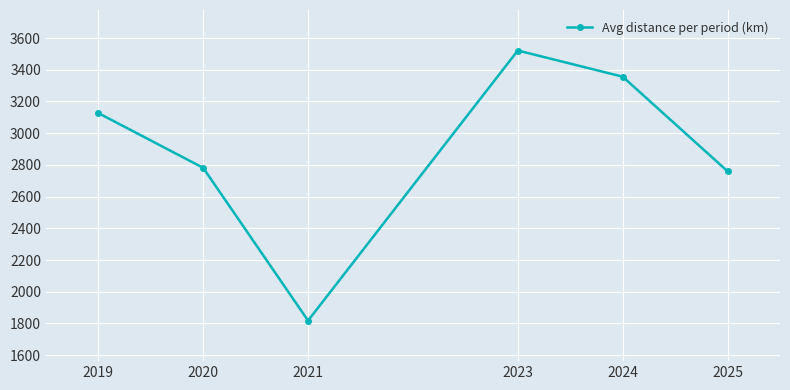

Does the chart have visible grid lines?

Yes